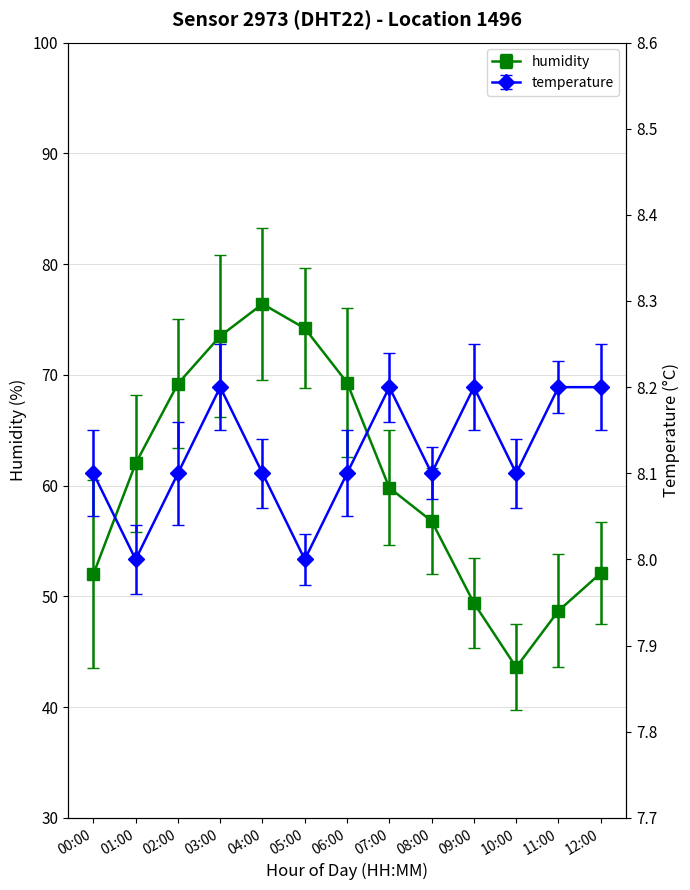

The humidity series shows 28.0 at 02:00. True or false?

False